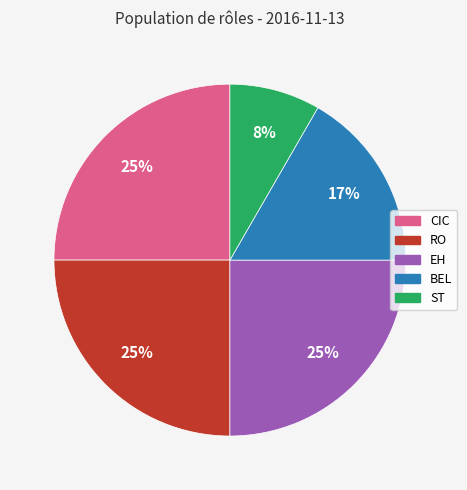

Is it true that ST is 8% of the pie?

True